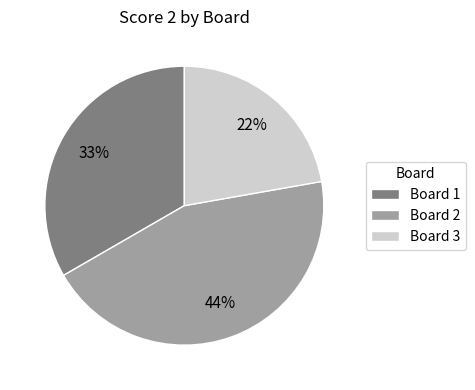

Is Board 1 the majority of the pie?

No